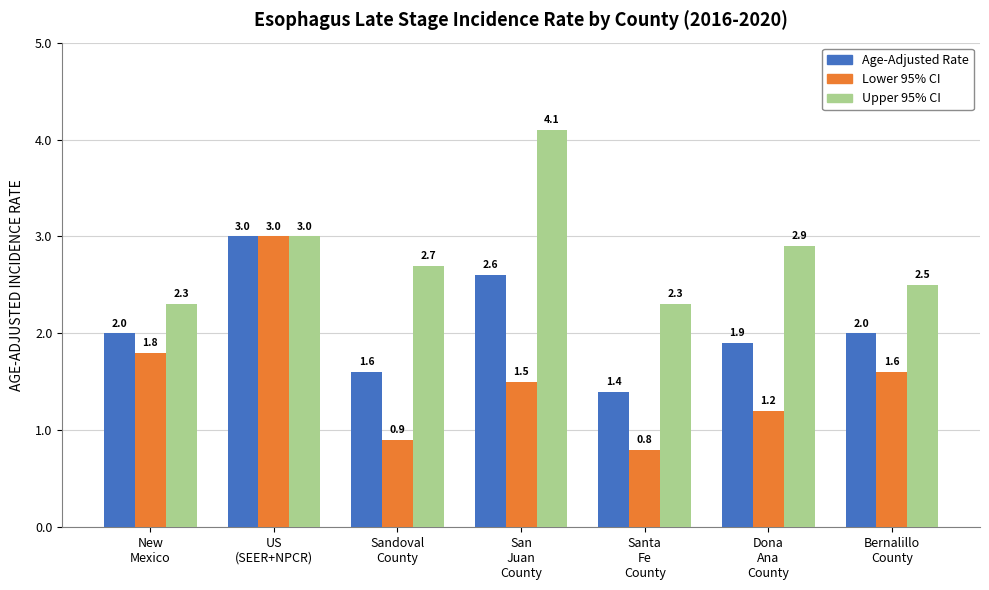

What is the sum of all Lower 95% CI values?

10.8